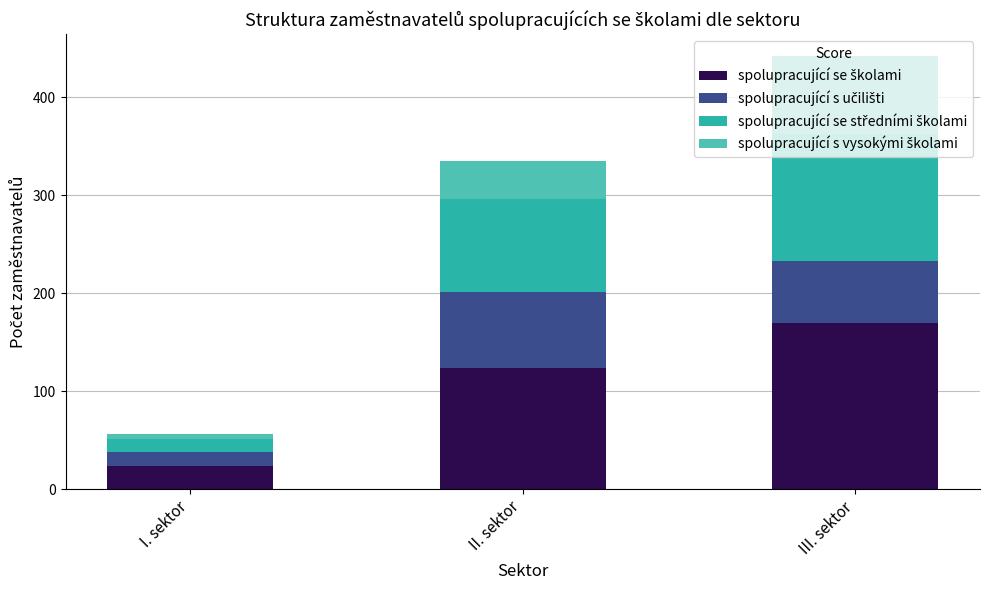

At which category is the sum across all series the highest?

III. sektor